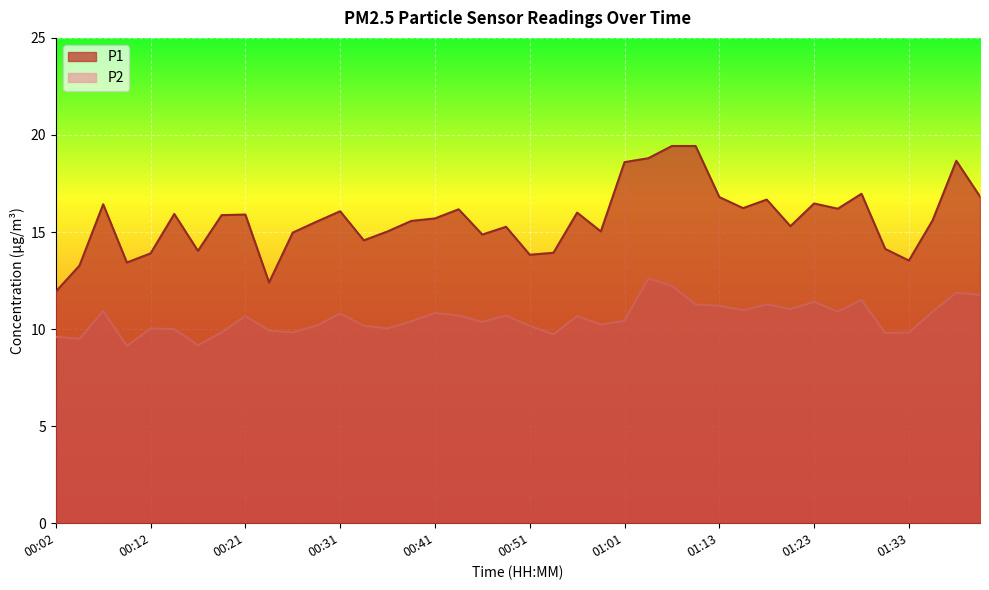

How many data points in P2 are less than 10?

10